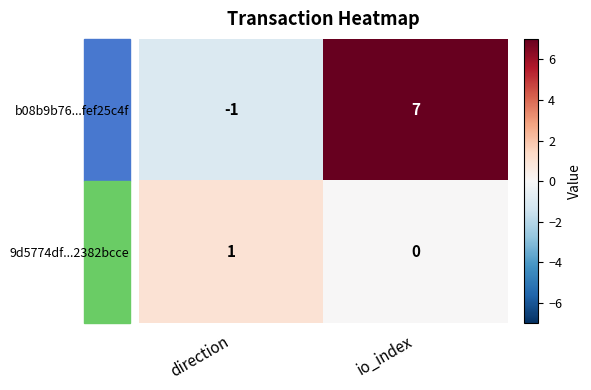

At how many categories does at least one series exceed 5?

1